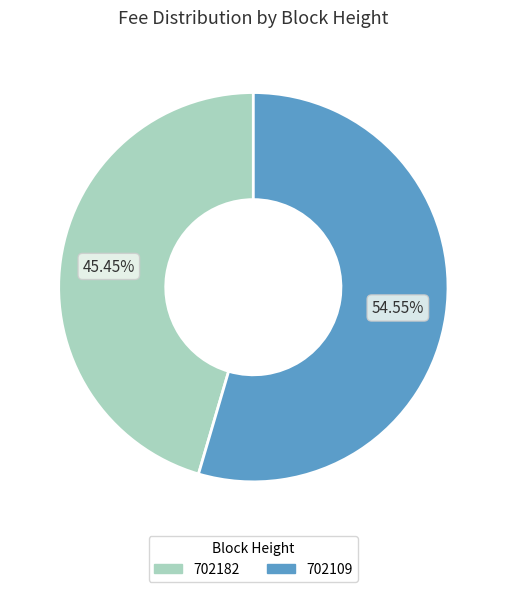

To the nearest percent, what portion does 702182 represent?

45%